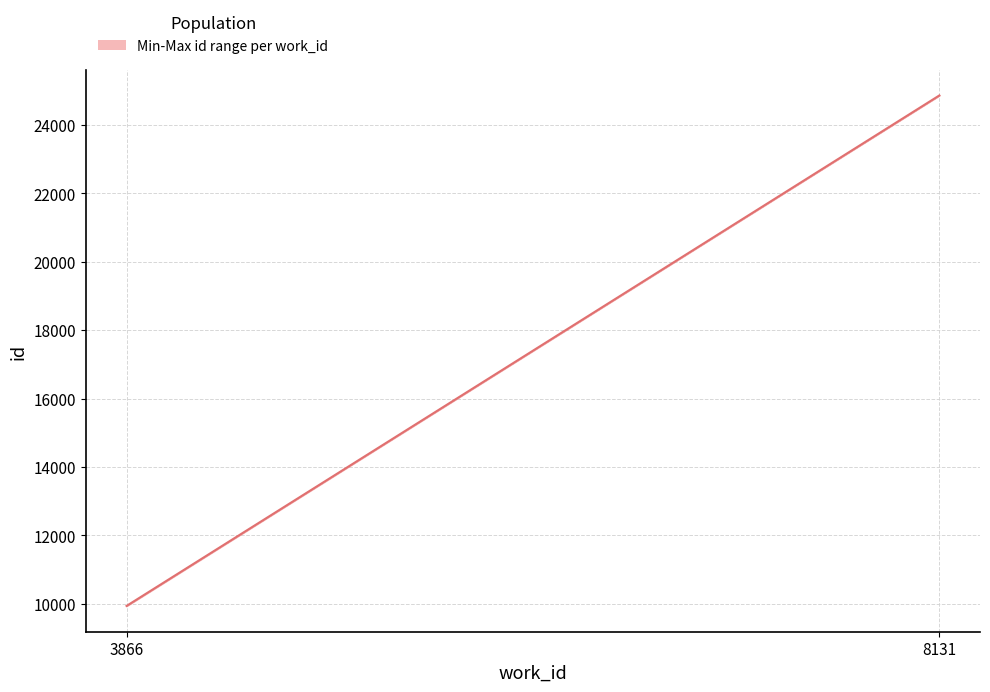

At which label is the value closest to 17401?

3866